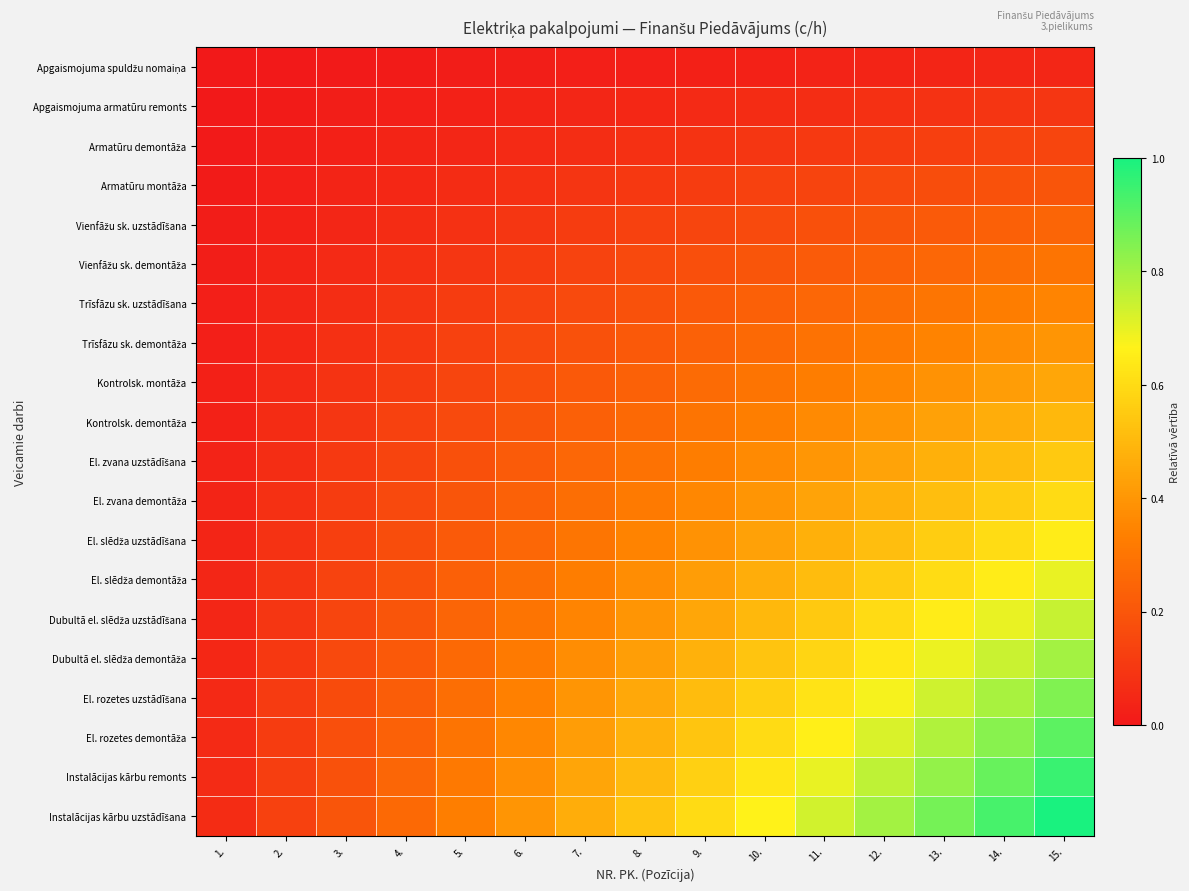

At which category does the chart reach its minimum across all series?

1.